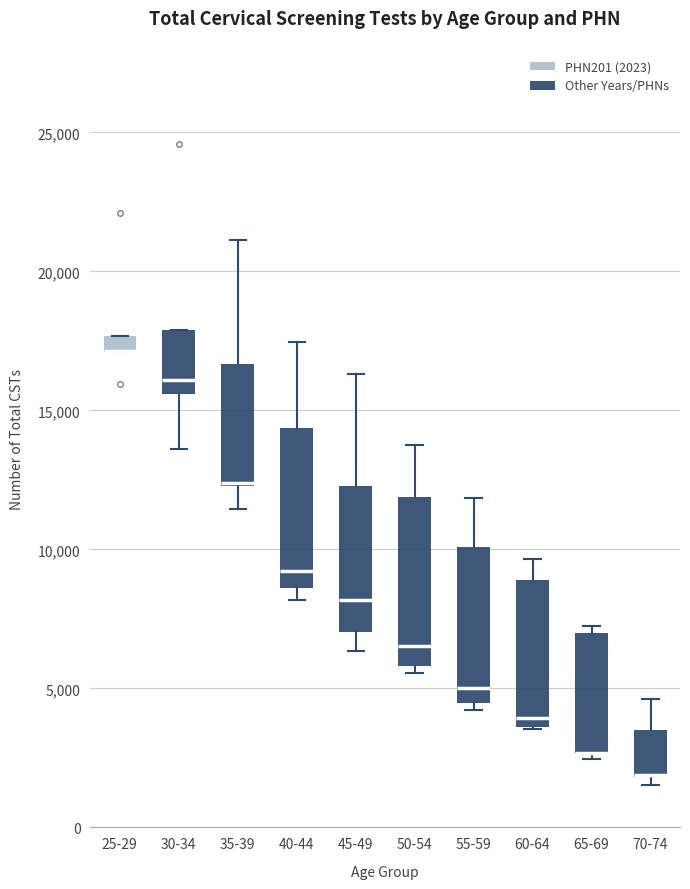

Where is the lower edge of the box for 25-29 on the y-axis? The values are not printed on the chart, so give them approximately, as read against the axis.

17000